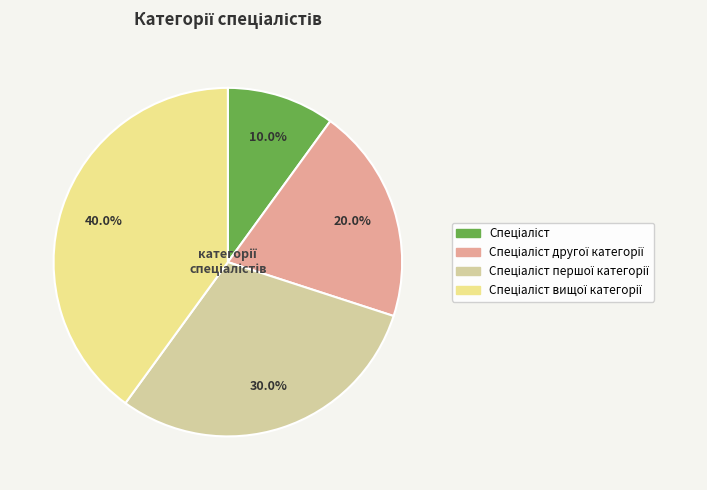

Does any single category account for the majority?

No